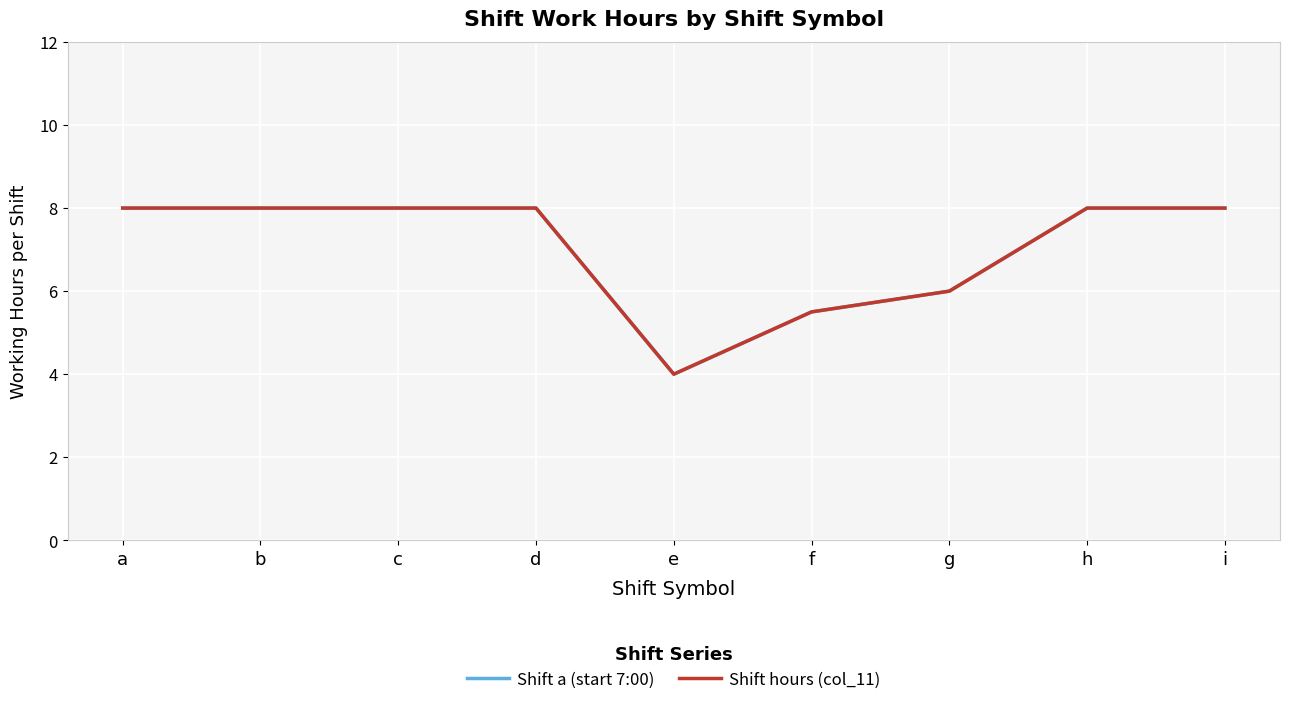

Does the chart have visible grid lines?

Yes